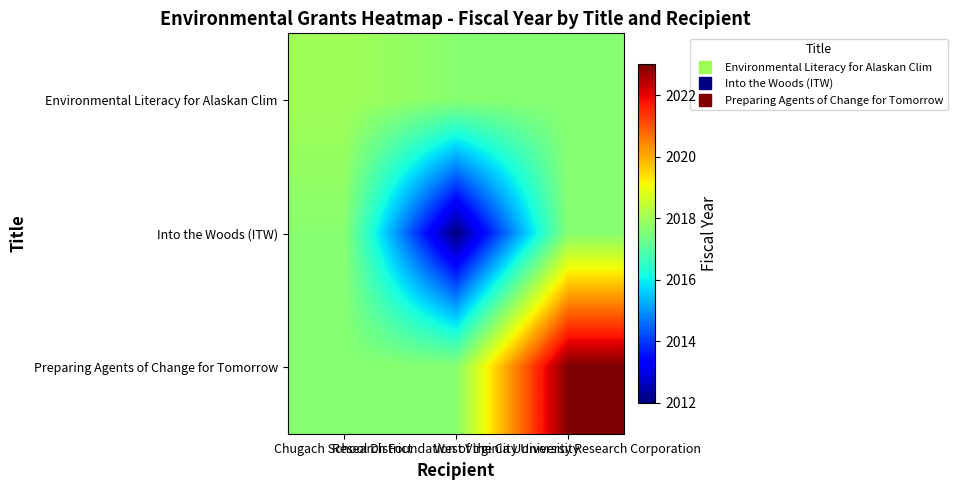

What is the maximum value shown in the chart?

2023.0